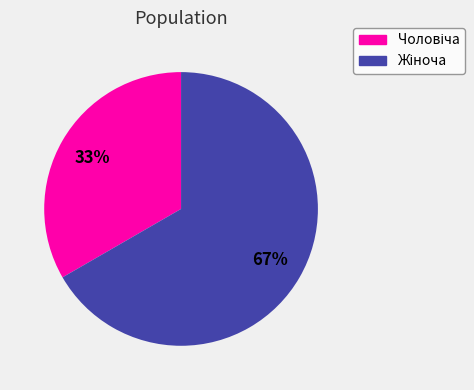

To the nearest percent, what is the average slice percentage?

50%